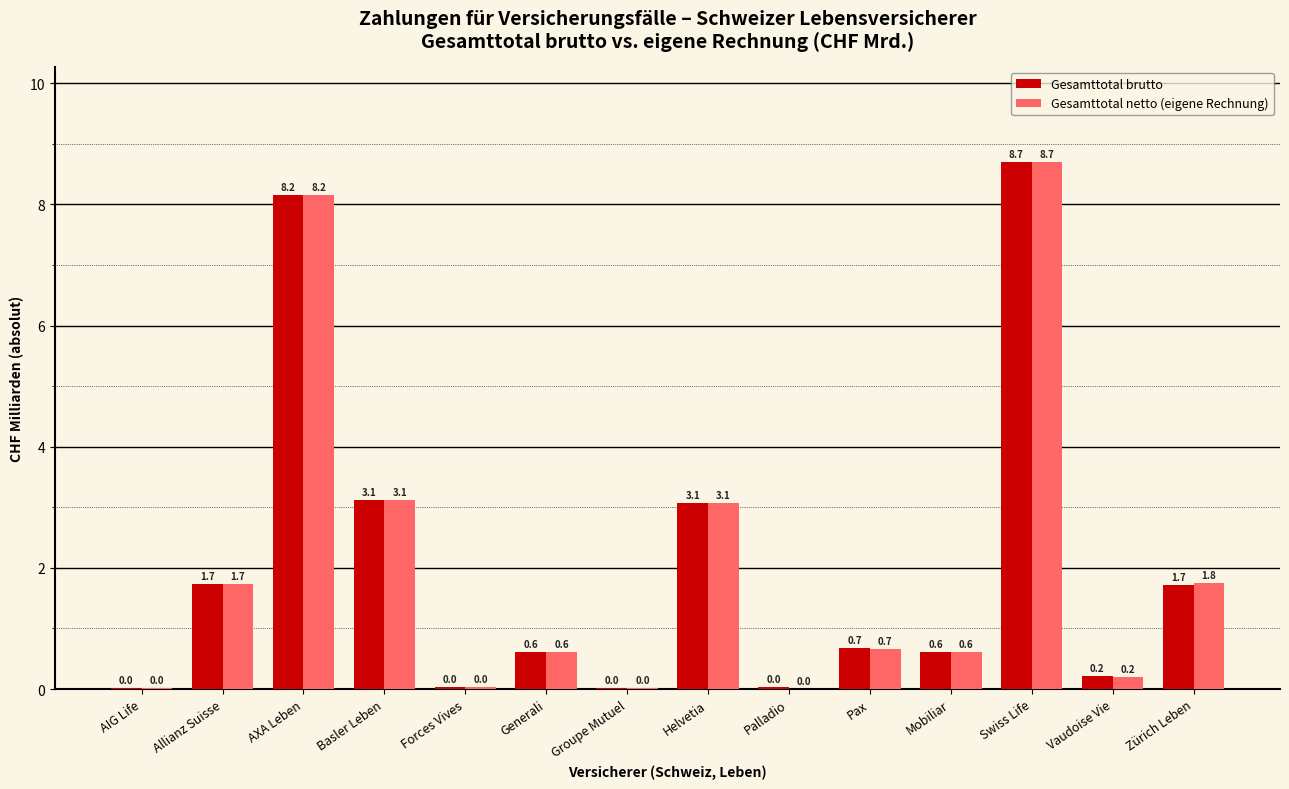

Which category has the highest value in the Gesamttotal brutto series?

Swiss Life